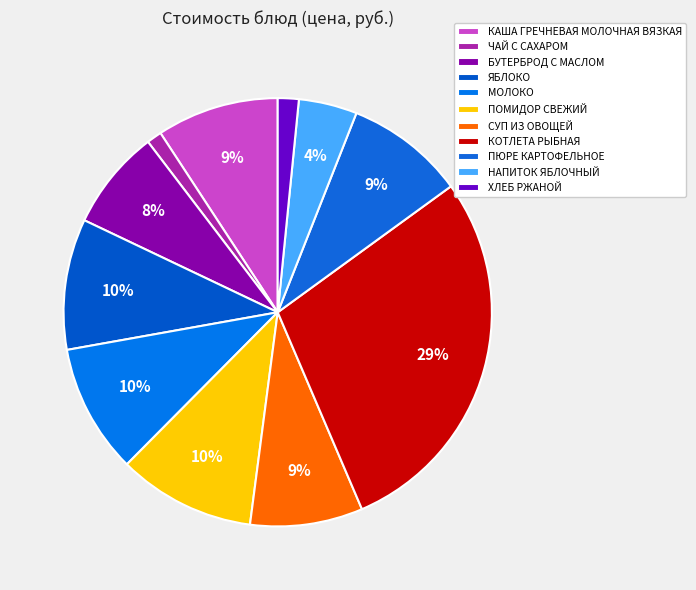

What is the smallest slice in the pie chart?

ЧАЙ С САХАРОМ